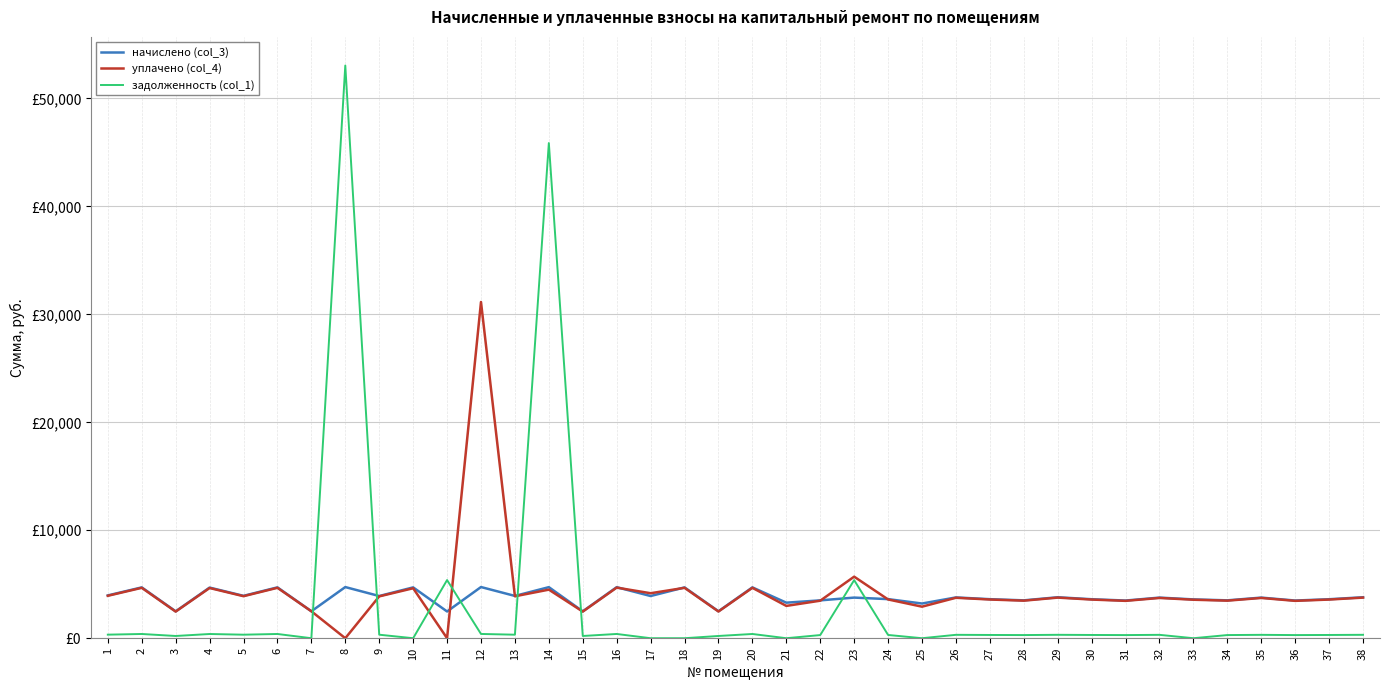

Rank the series by their maximum value, from highest to lowest.

задолженность (col_1), уплачено (col_4), начислено (col_3)